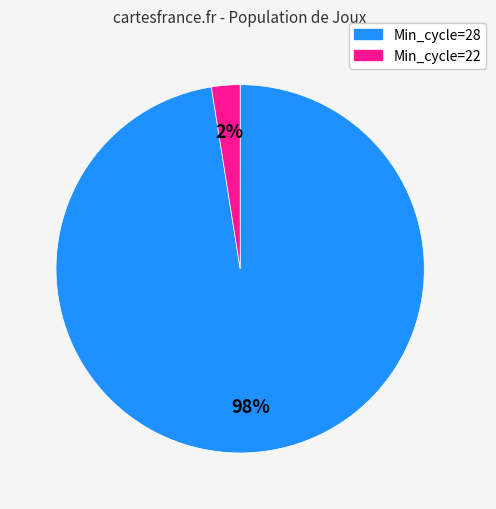

To the nearest percent, what is the average slice percentage?

50%